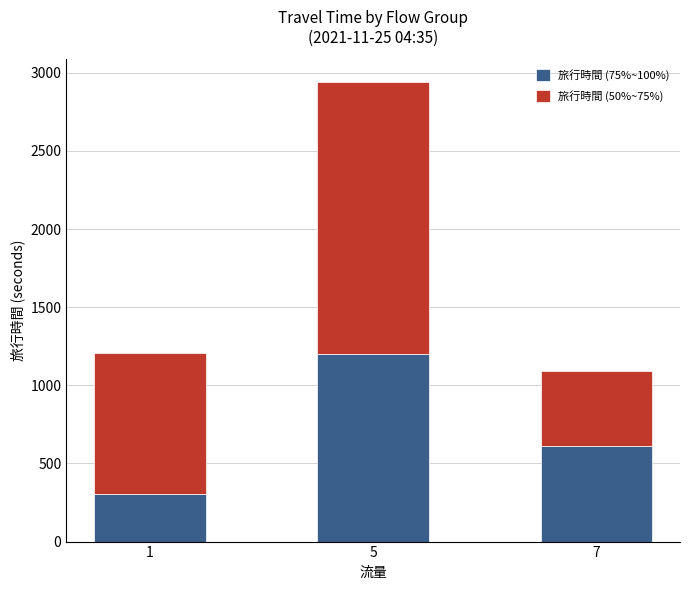

What is the difference between the maximum and minimum values in the 旅行時間 (75%~100%) series?

894